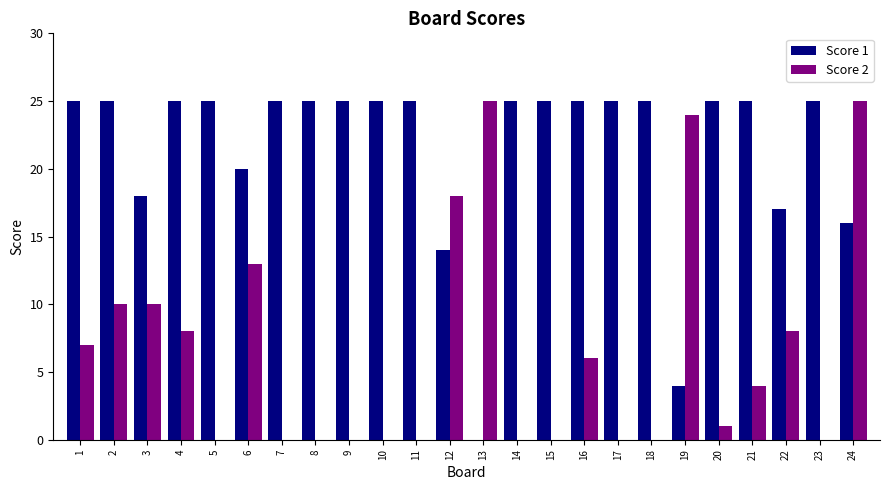

Are the bars horizontal?

No